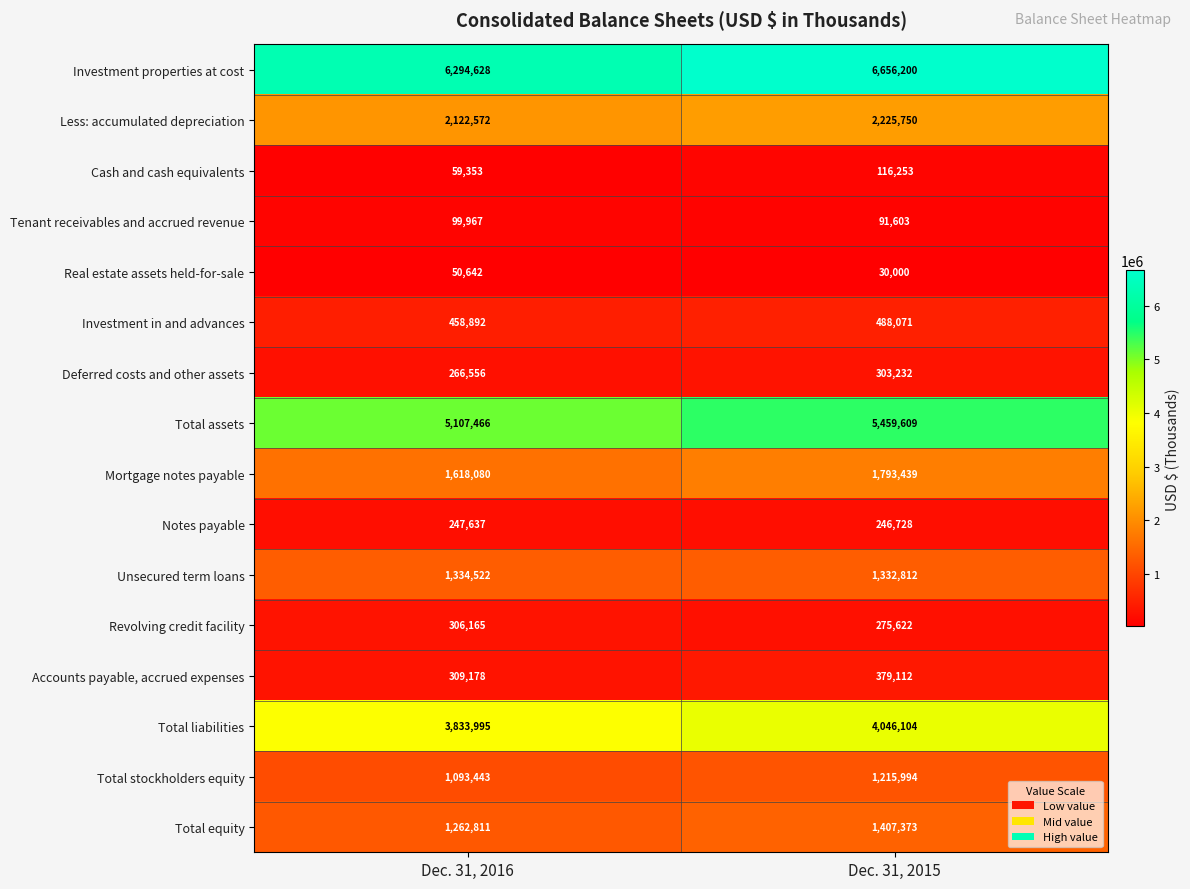

Rank the series by their maximum value, from highest to lowest.

Investment properties at cost, Total assets, Total liabilities, Less: accumulated depreciation, Mortgage notes payable, Total equity, Unsecured term loans, Total stockholders equity, Investment in and advances, Accounts payable, accrued expenses, Revolving credit facility, Deferred costs and other assets, Notes payable, Cash and cash equivalents, Tenant receivables and accrued revenue, Real estate assets held-for-sale